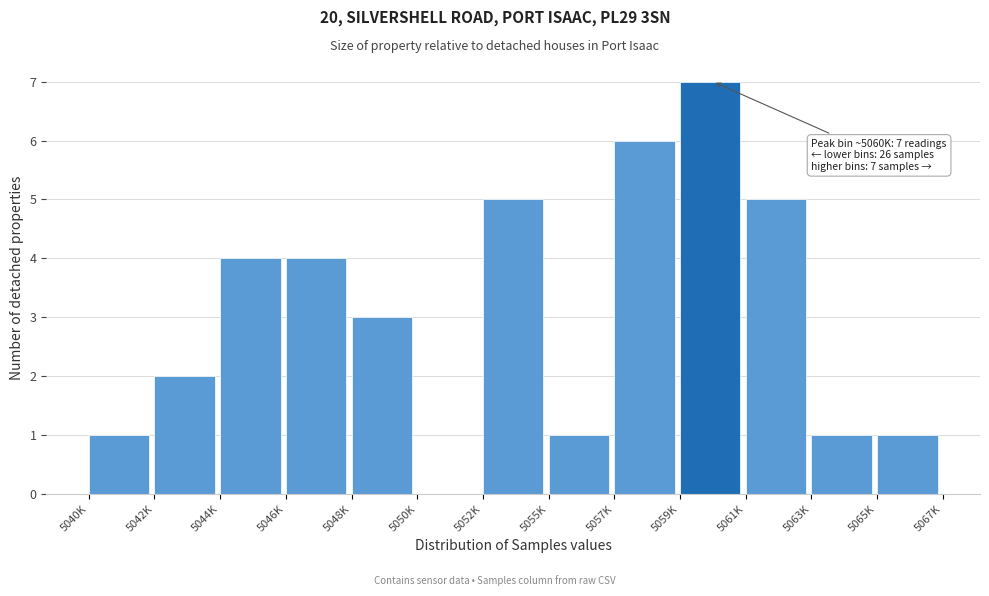

Reading left to right, extract all data points from this chart.

5040K=1	5042K=2	5044K=4	5046K=4	5048K=3	5050K=0	5052K=5	5055K=1	5057K=6	5059K=7	5061K=5	5063K=1	5065K=1